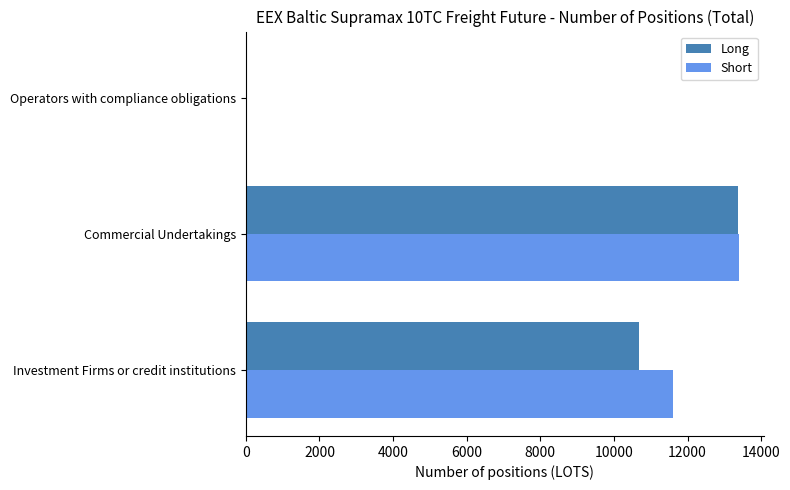

At which category is the sum across all series the highest?

Commercial Undertakings